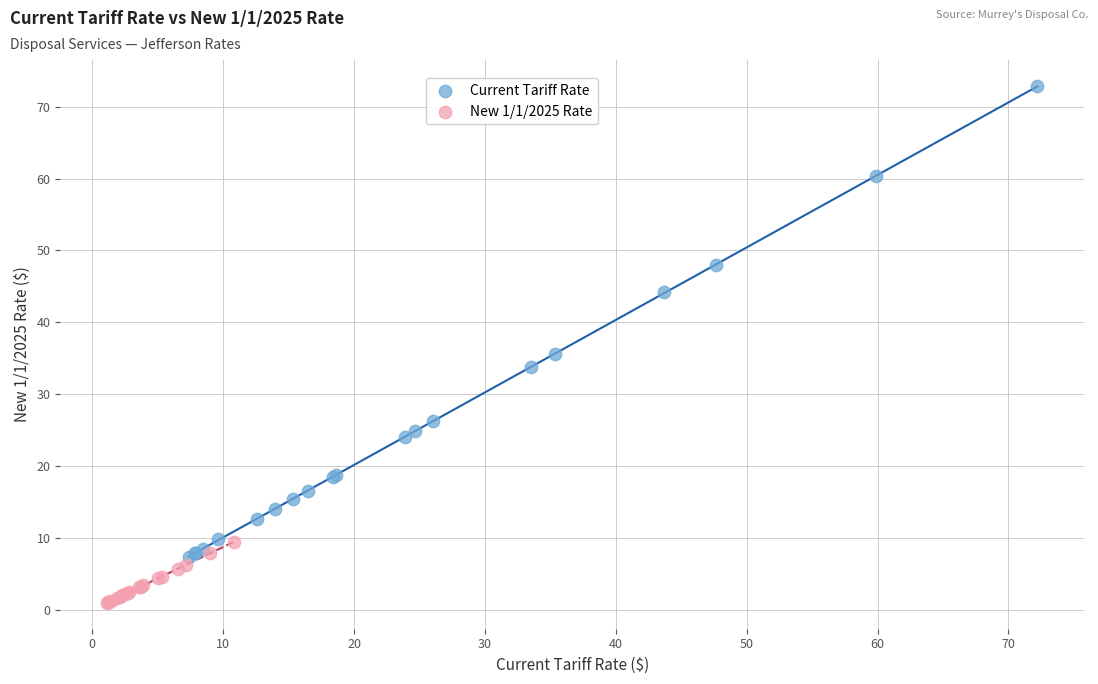

What are all the series names shown in the legend?

Current Tariff Rate, New 1/1/2025 Rate